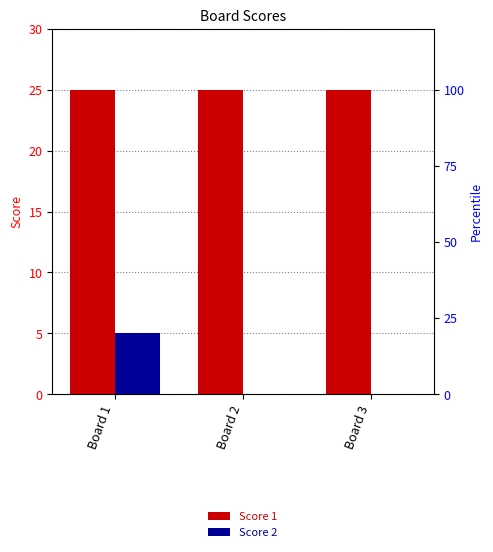

Are the bars grouped side by side (vs. stacked)?

Yes